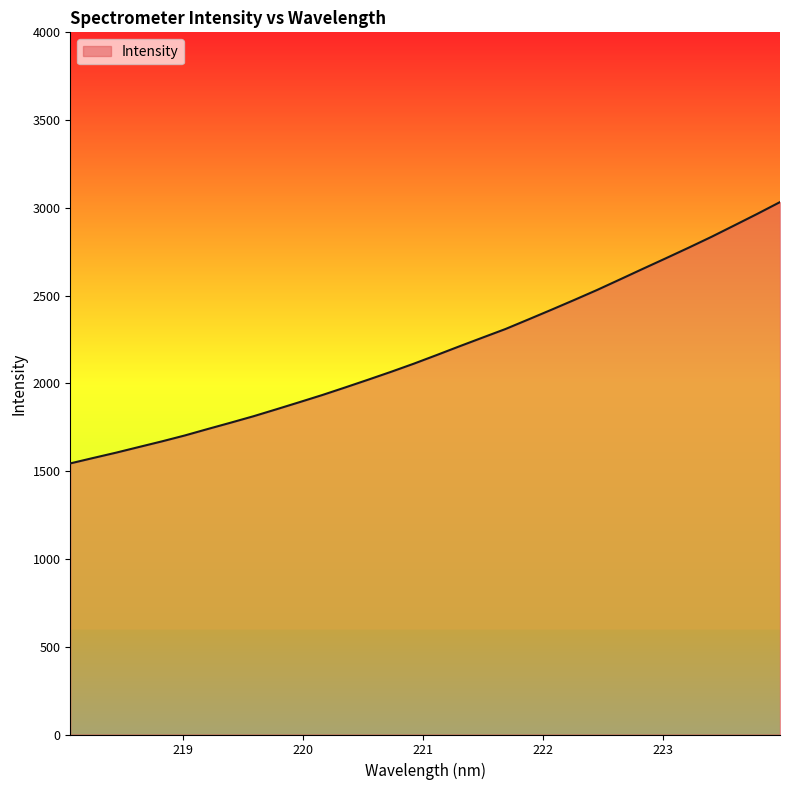

What is the smallest value displayed?

1544.4